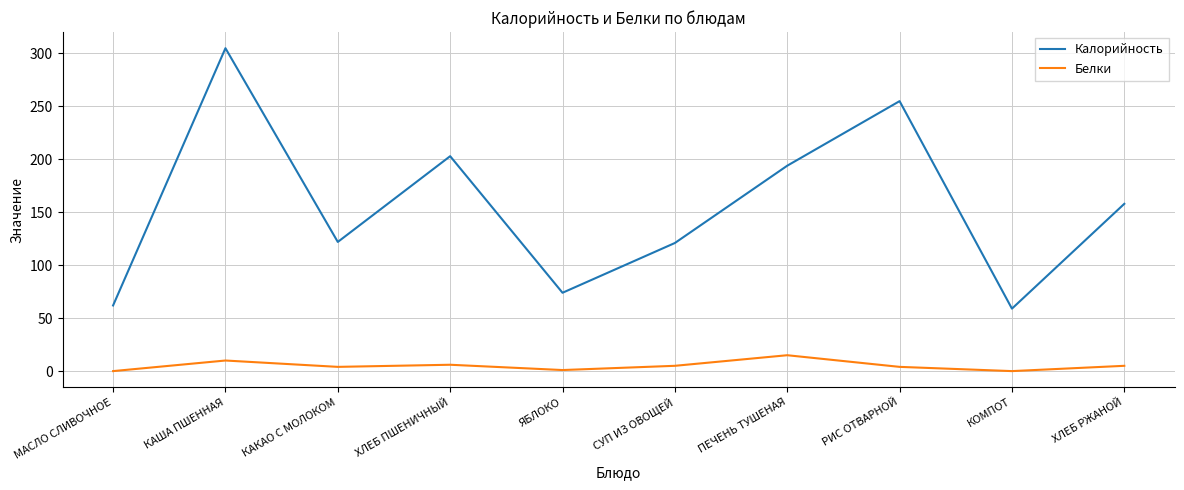

What is the total value across all series at СУП ИЗ ОВОЩЕЙ?

126